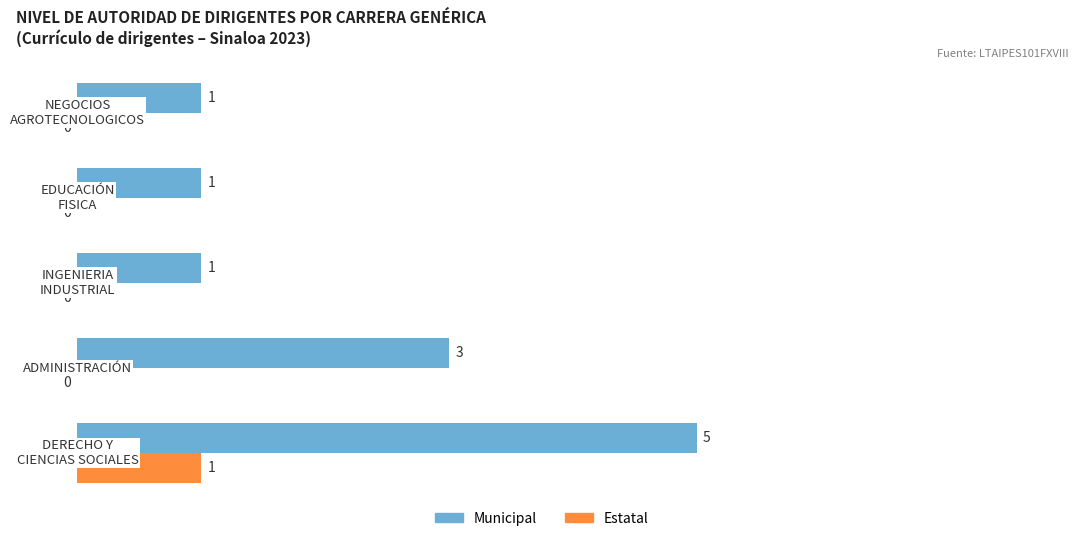

What are all the series names shown in the legend?

Municipal, Estatal